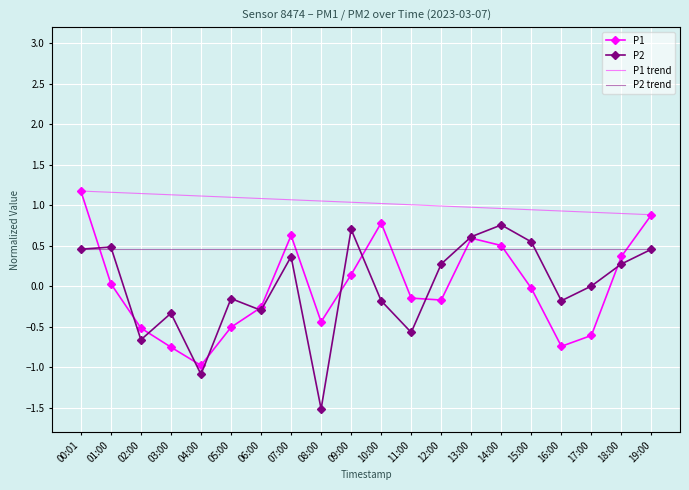

What is the sum of the P2 trend values at 14:00 and 04:00?

0.9